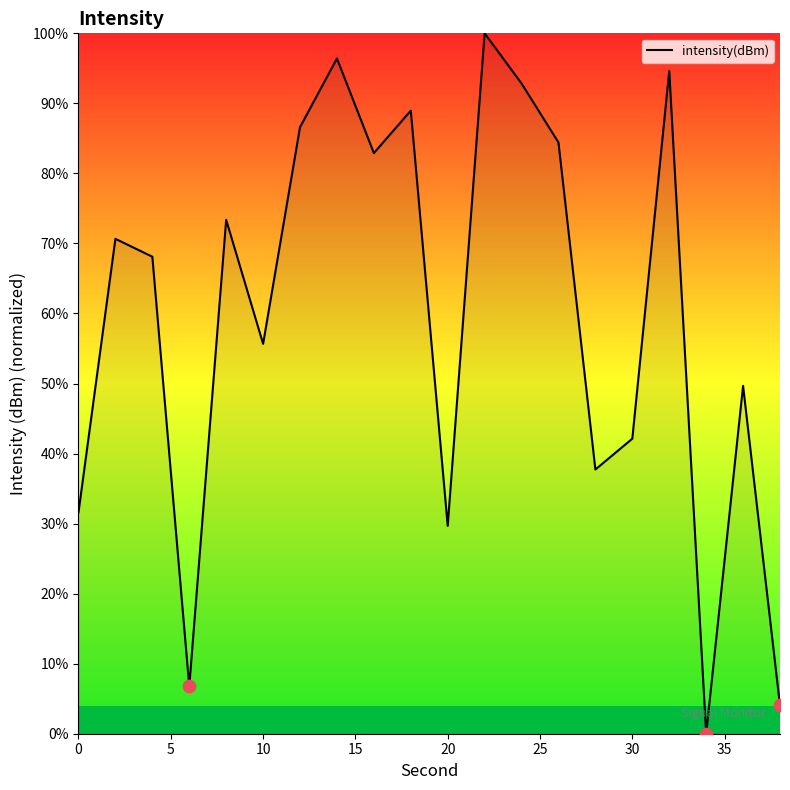

What is the difference between the maximum and minimum values?

100.0